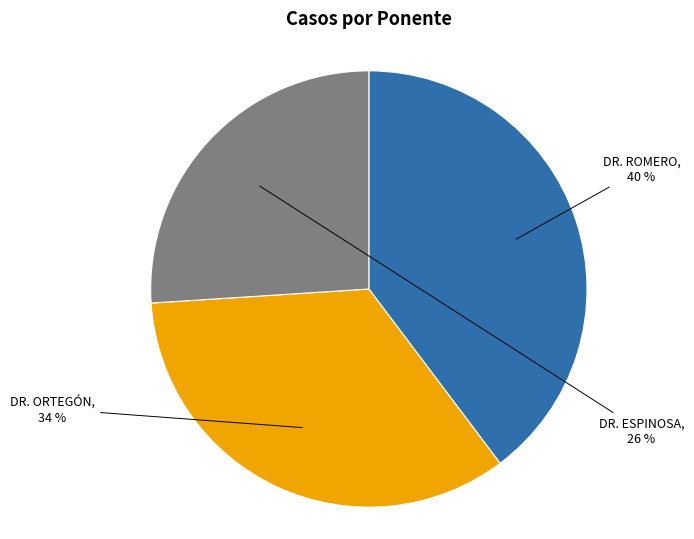

To the nearest percent, what is the average slice percentage?

33%